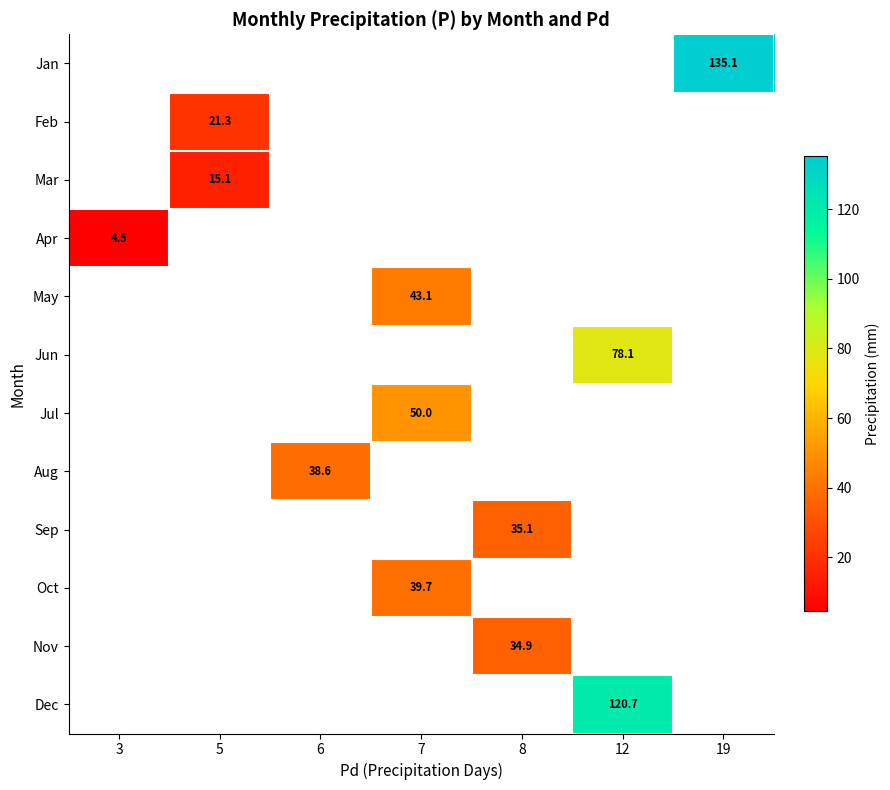

The Oct series shows 39.7 at 7. True or false?

True